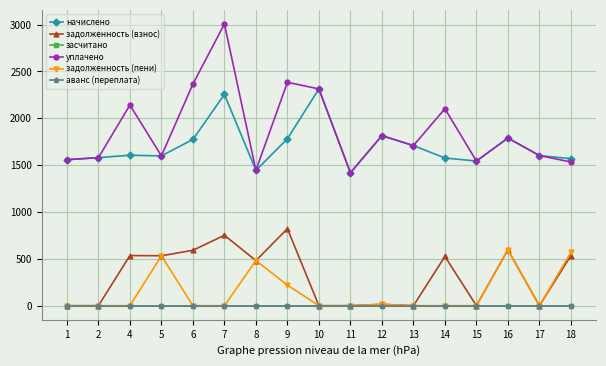

True or false: начислено and задолженность (взнос) intersect in this chart.

False